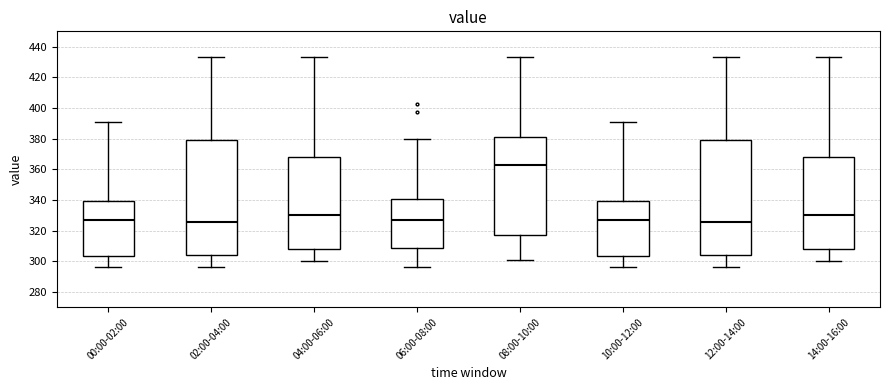

Where is the upper edge of the box for 14:00-16:00 on the y-axis? The values are not printed on the chart, so give them approximately, as read against the axis.

368